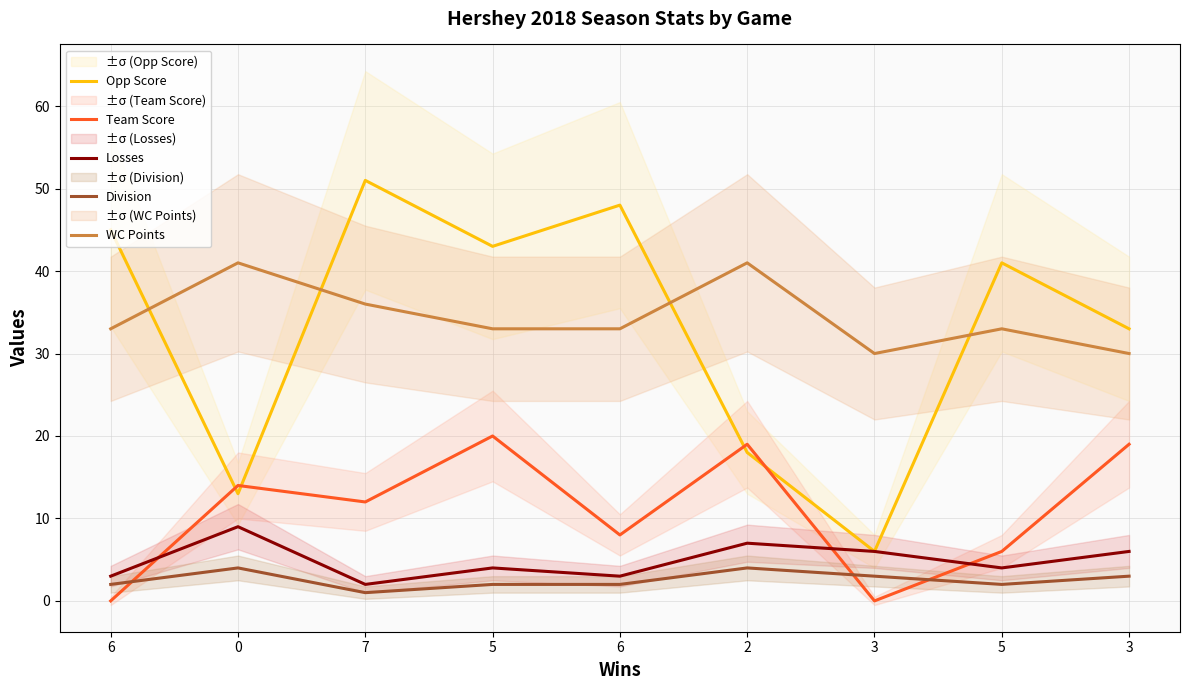

Between 6 and 7, which is larger?

7